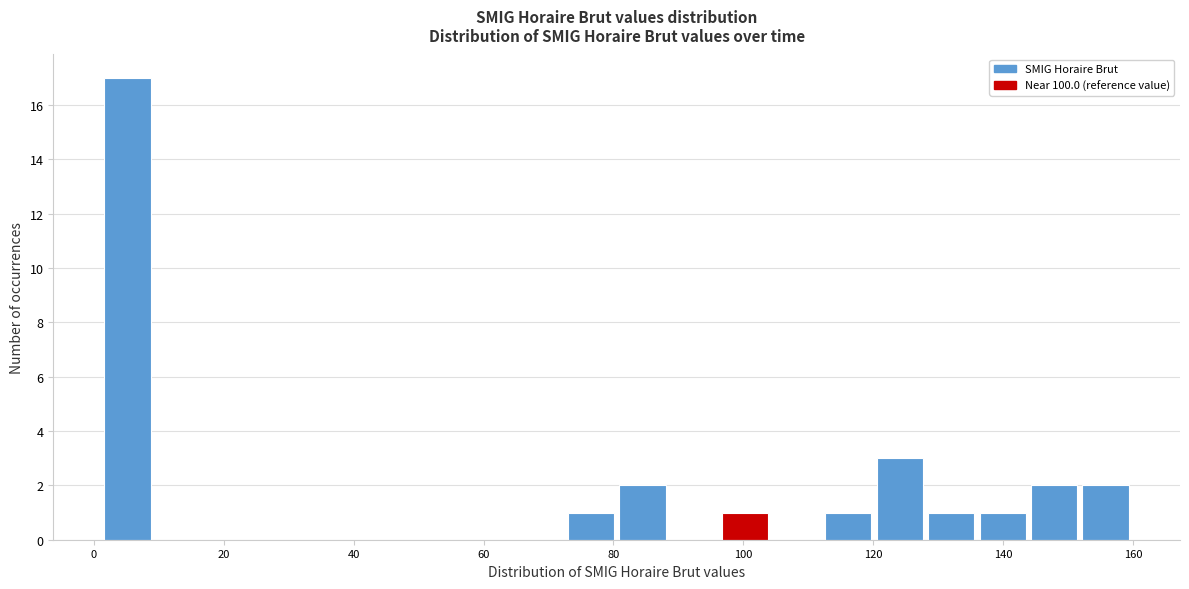

Around what value on the x-axis is the tallest bar? Give the approximate position of its centre, as read against the axis.

6